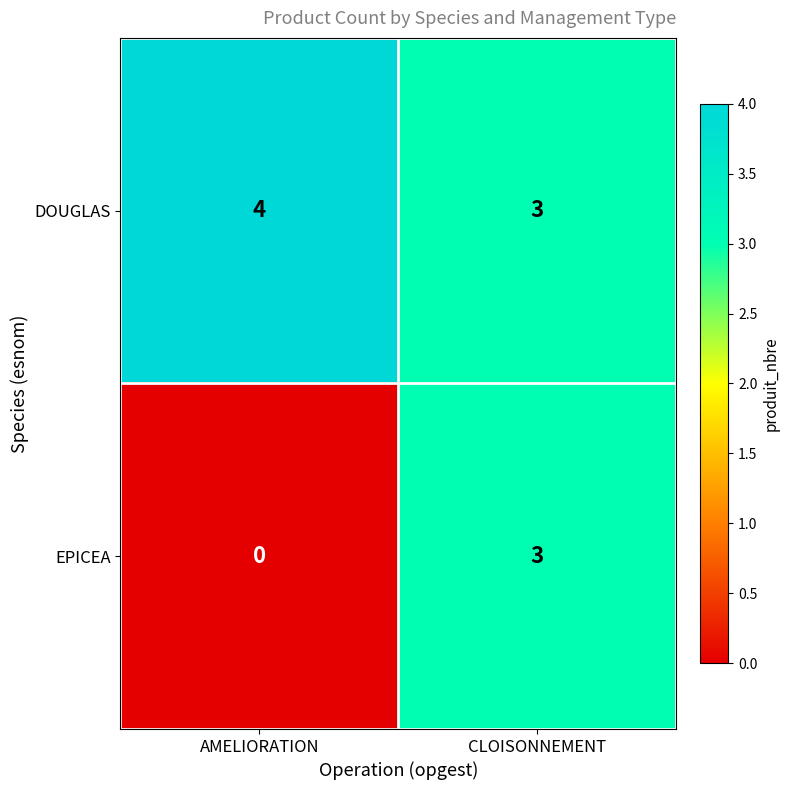

What is the spread (max minus min) of values at AMELIORATION?

4